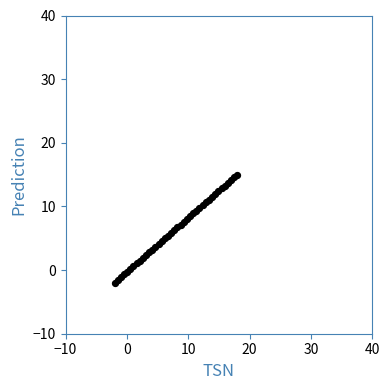

What is the range of Y values (max minus min)?

17.0